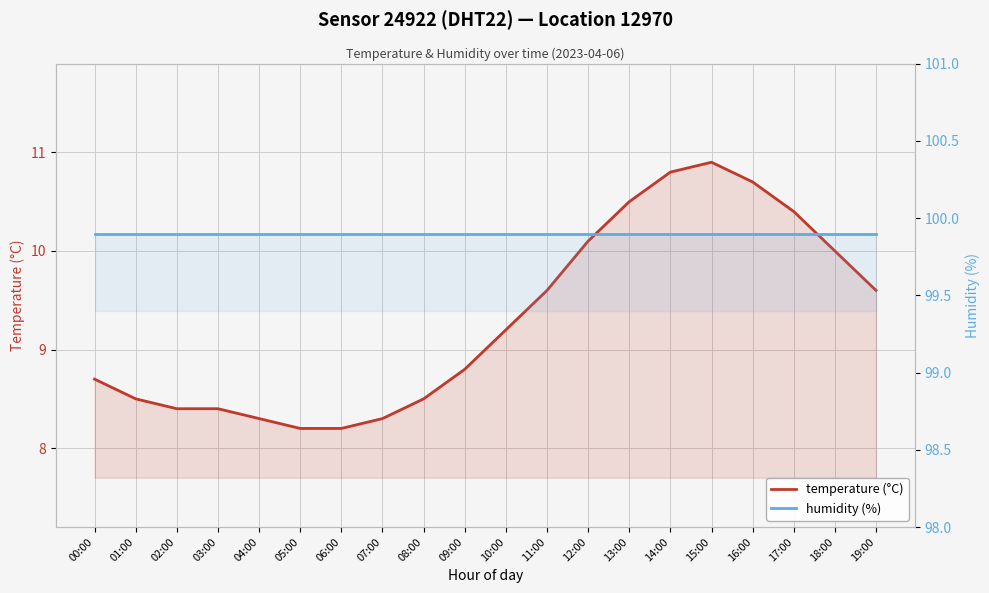

Which series has the largest range (max minus min)?

temperature (°C)